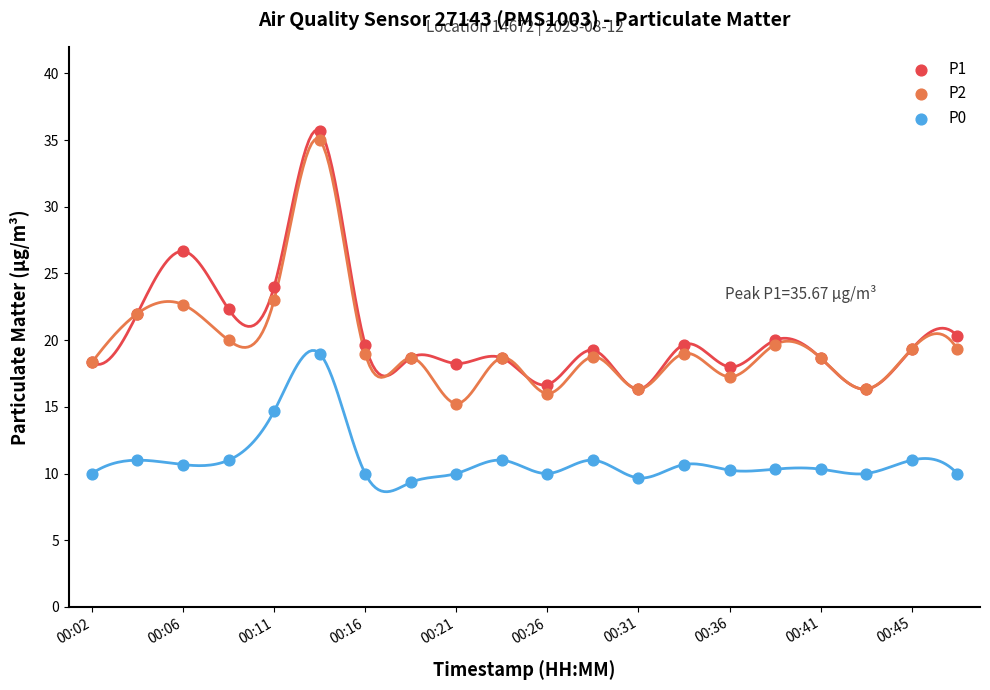

Which series has the widest spread of Y values?

P2